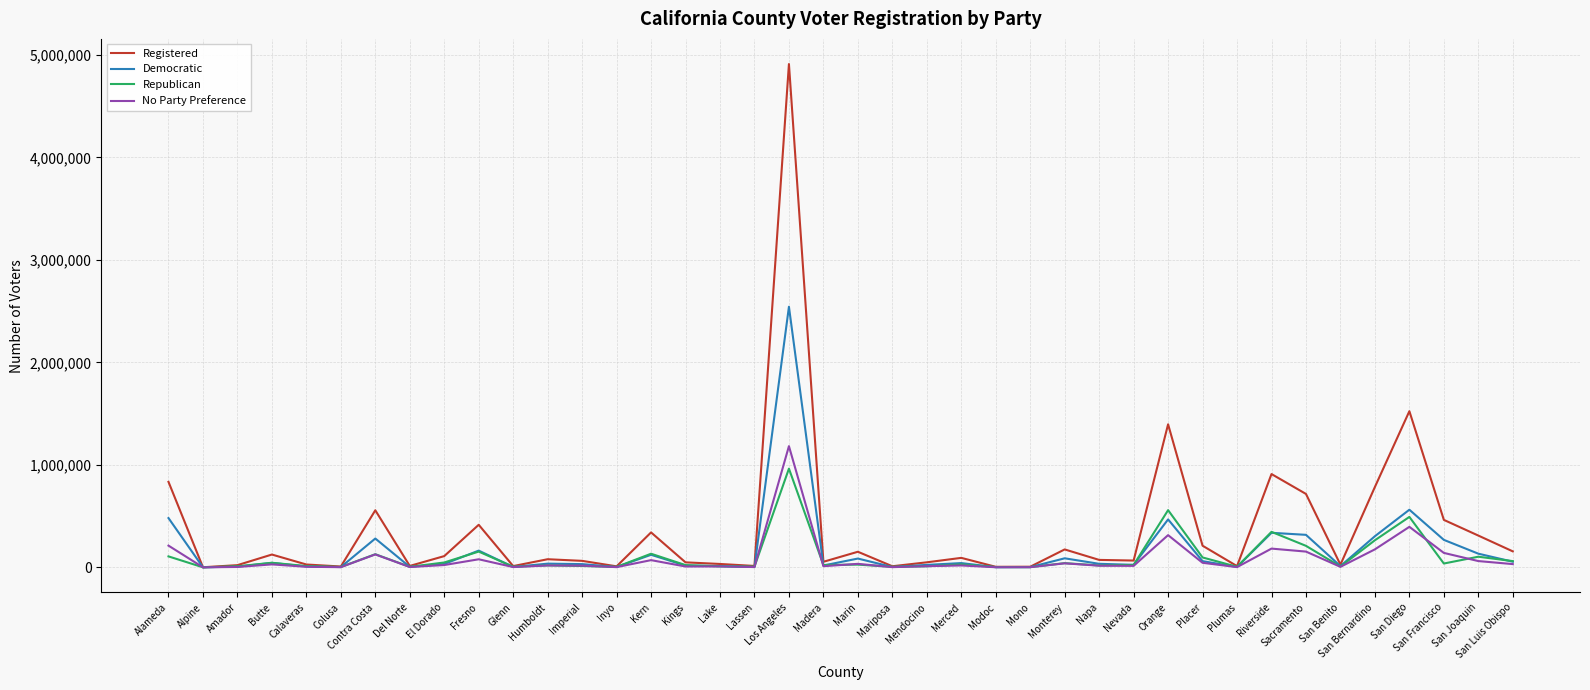

What is the difference between the highest and lowest values at Orange?

1081260